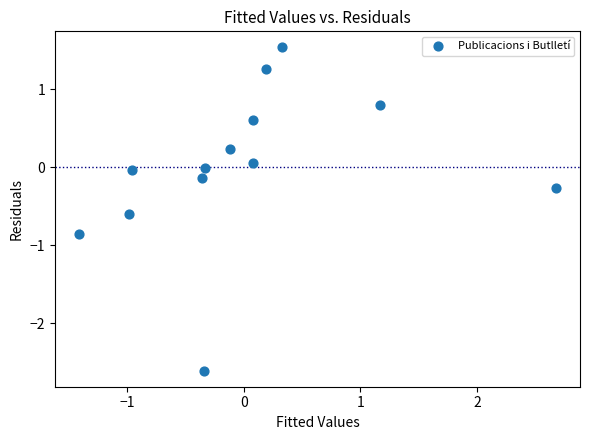

What is the range of X values (max minus min)?

4.1